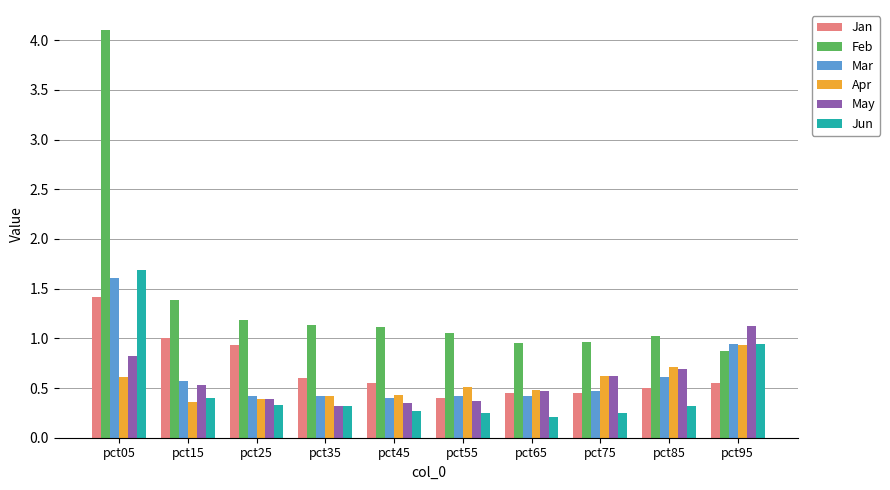

What is the average value of the Mar series?

0.6